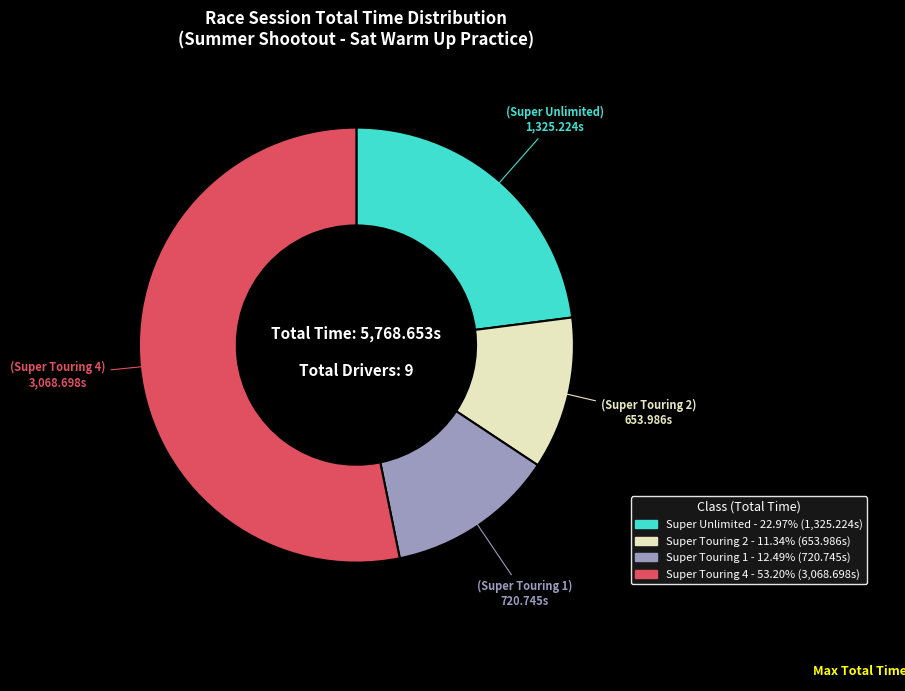

Does any single category account for the majority?

Yes